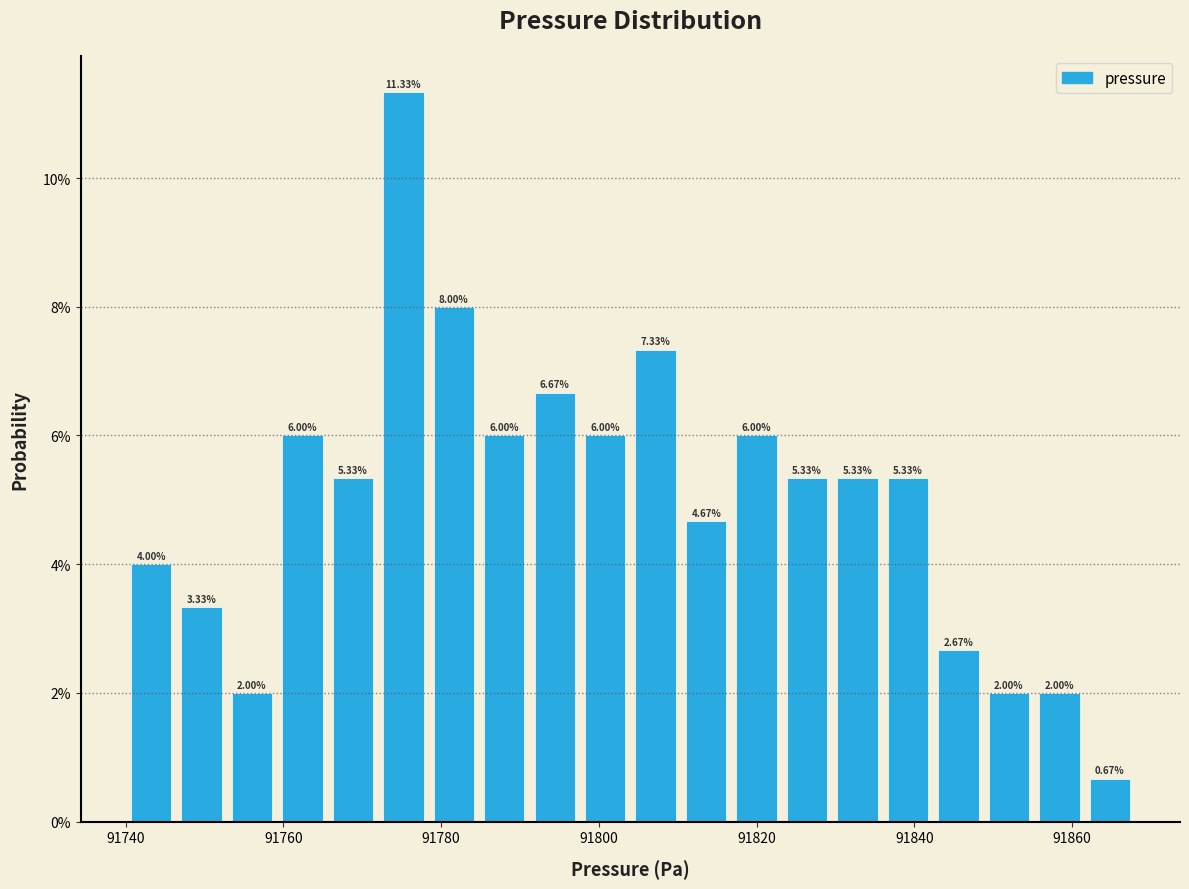

Read against the x-axis, roughly where is the centre of the tallest bar?

91776